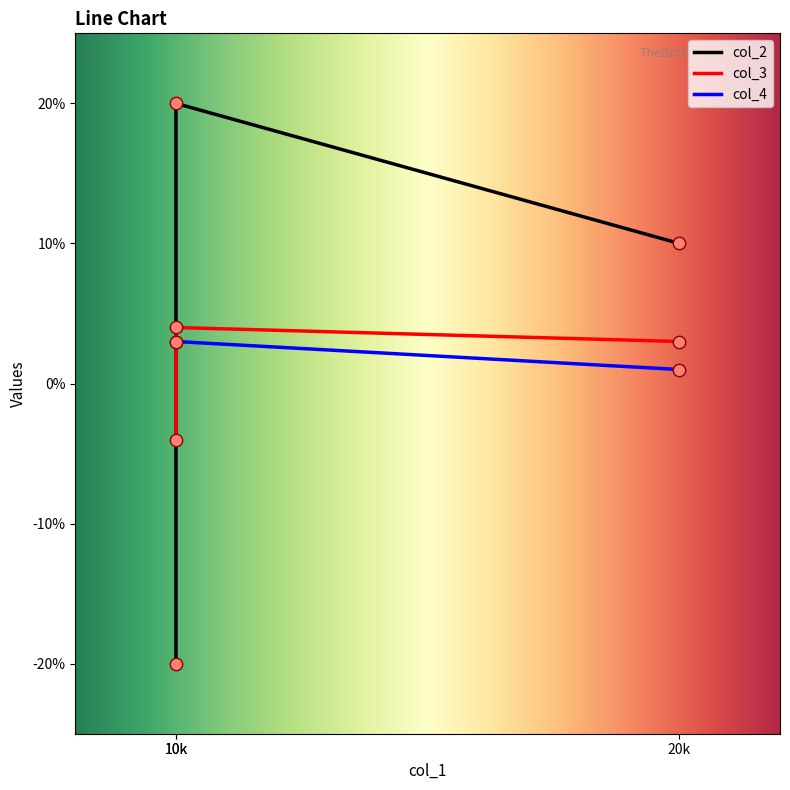

Which series has the widest spread of Y values?

col_2